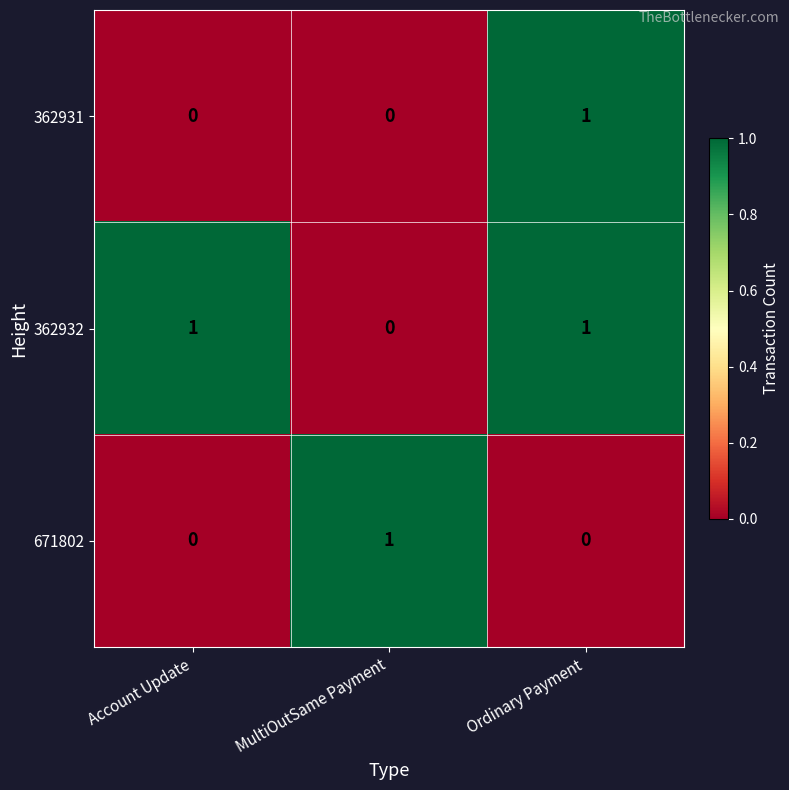

Is it true that 362931 equals 2 at Ordinary Payment?

False